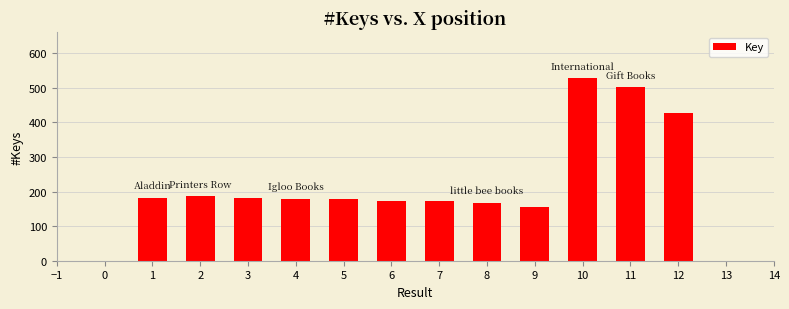

Are the bars horizontal?

No